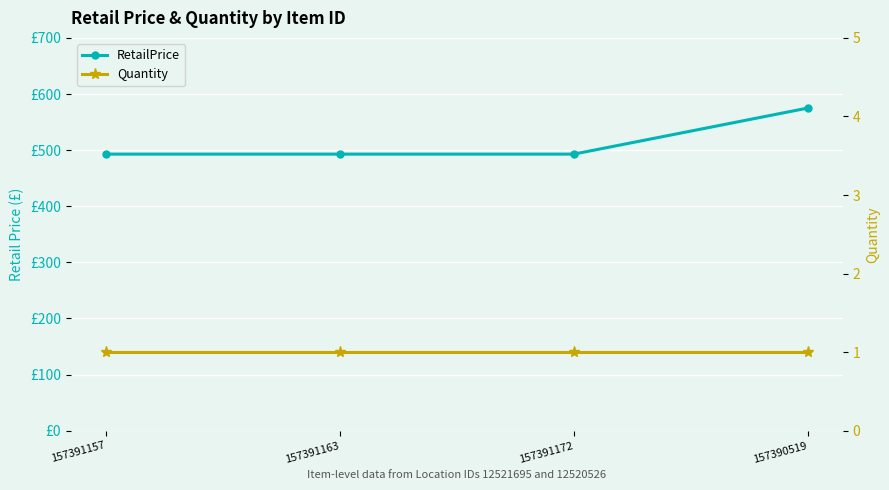

Reading right to left, what are all the values shown in this chart?

RetailPrice: 157390519=575.0	157391172=492.9	157391163=492.9	157391157=492.9
Quantity: 157390519=1.0	157391172=1.0	157391163=1.0	157391157=1.0